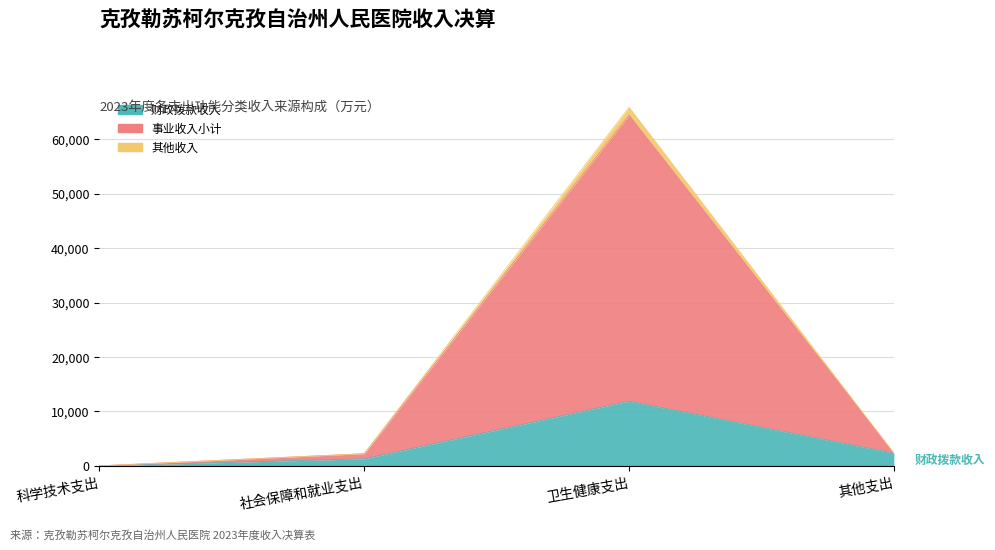

What is the label of the 2nd point from the left?

社会保障和就业支出